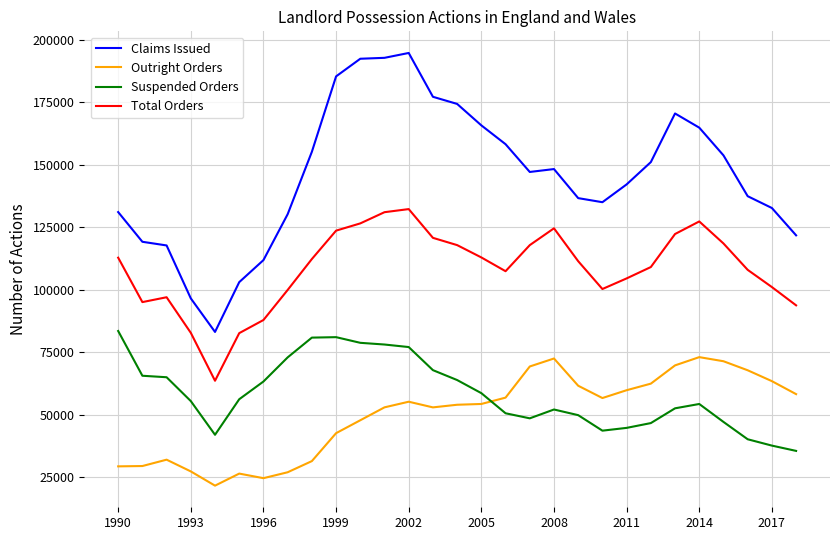

How many lines are shown in the chart?

4